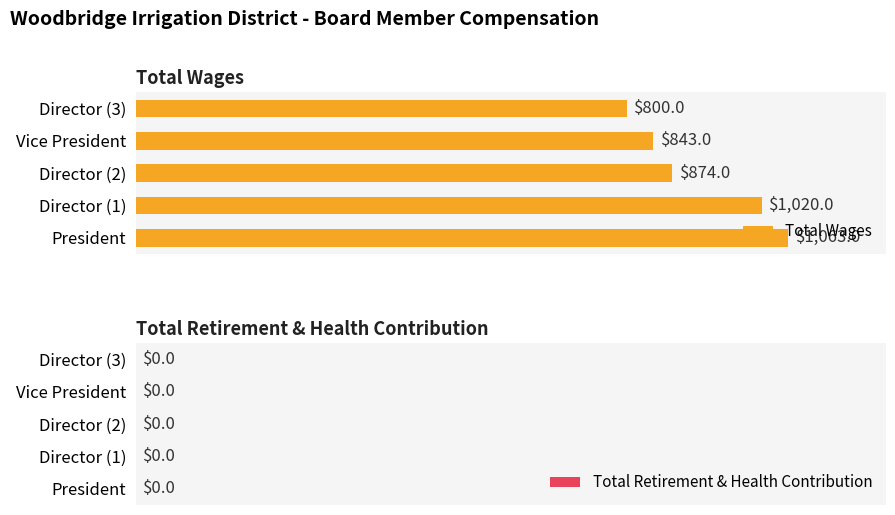

What is the sum of all values?

4600